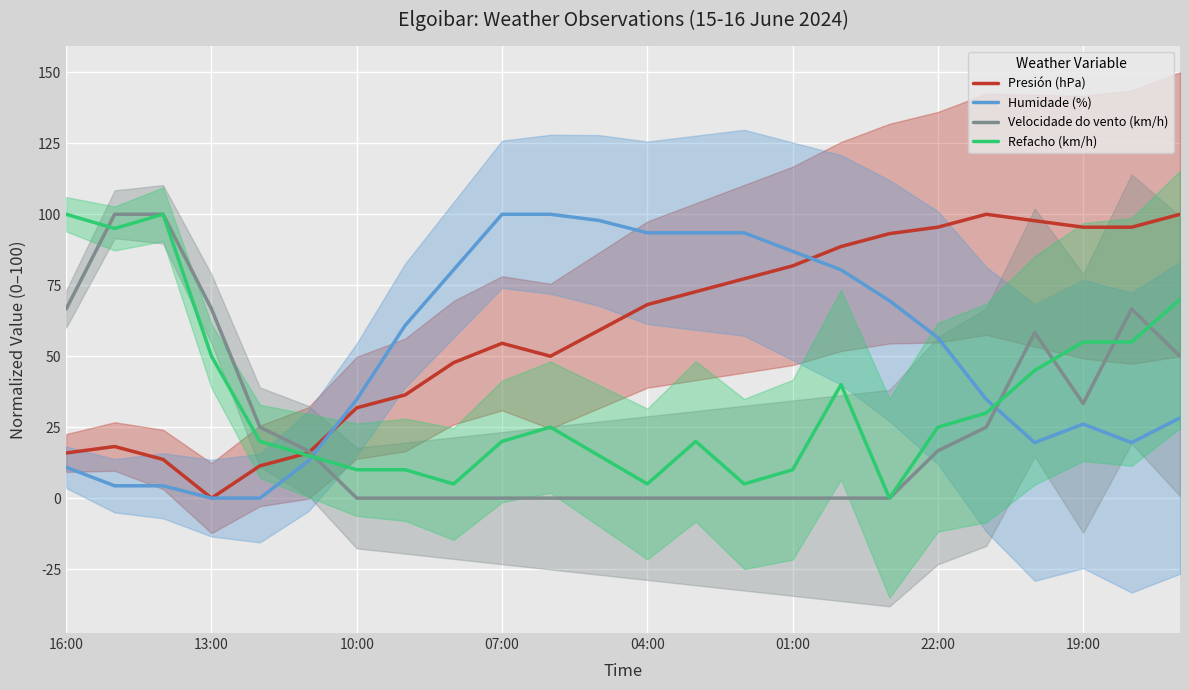

Rank the series by their average value, from highest to lowest.

Presión (hPa), Humidade (%), Refacho (km/h), Velocidade do vento (km/h)